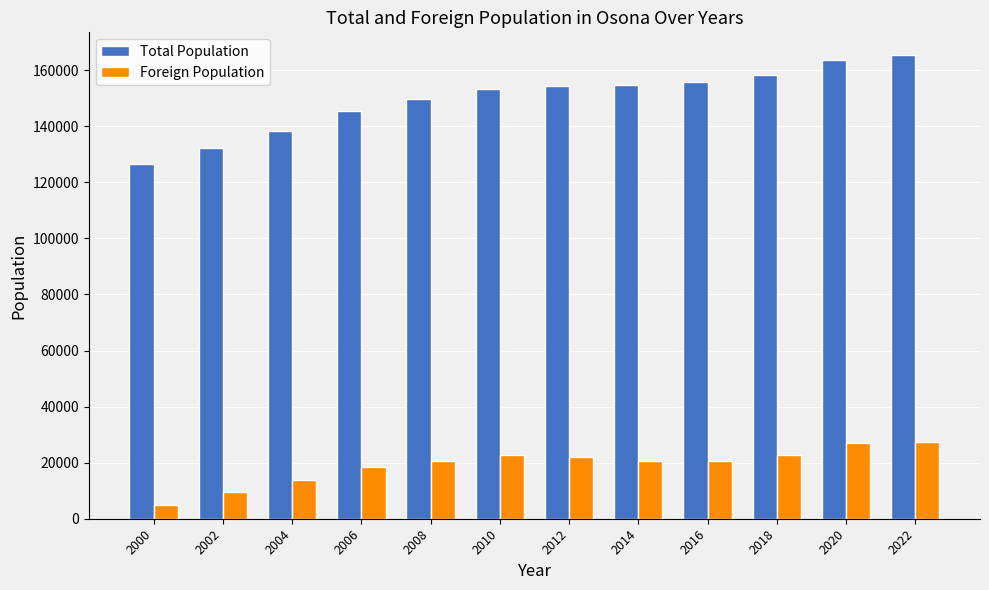

Is the value of Foreign Population at 2020 greater than the value of Total Population at 2014?

No